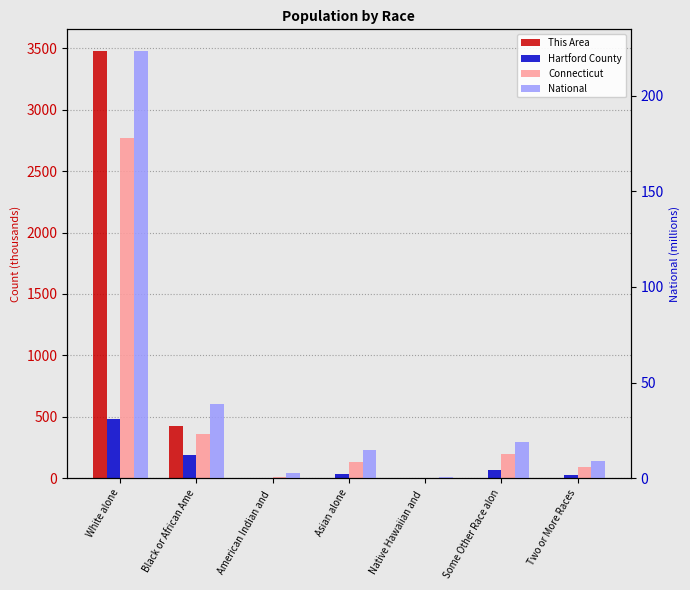

Reading right to left, what are all the values shown in this chart?

This Area: 0.1	0.1	0.0	0.1	0.0	426.1	3479.6
Hartford County: 23.9	63.1	0.3	38.0	2.4	191.4	479.6
Connecticut: 92.7	198.5	1.4	135.6	11.3	362.3	2772.4
National: 9.0	19.1	0.5	14.7	2.9	38.9	223.6